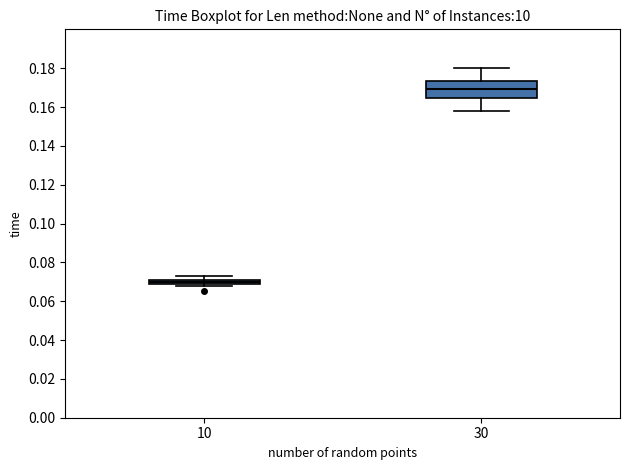

Comparing the boxes themselves (not the whiskers), which one is the tallest?

30